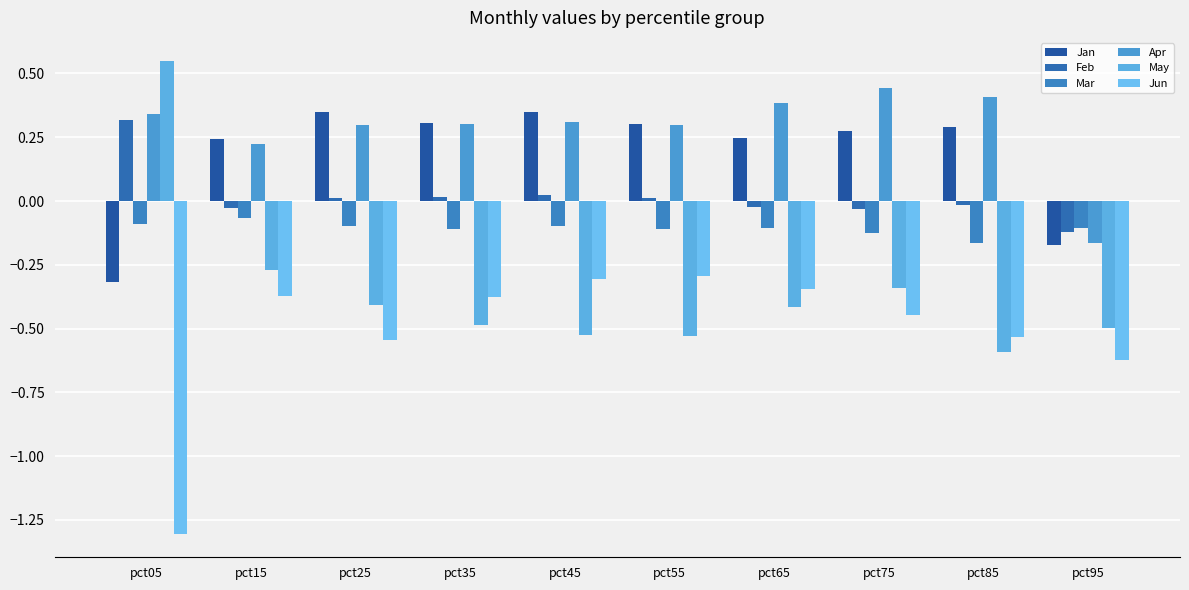

What is the value of the Jan bar at the 10th from the left?

-0.2